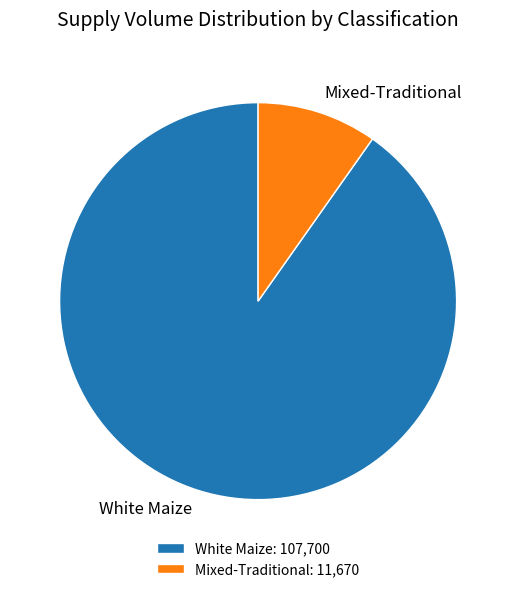

Is it true that White Maize is 96% of the pie?

False